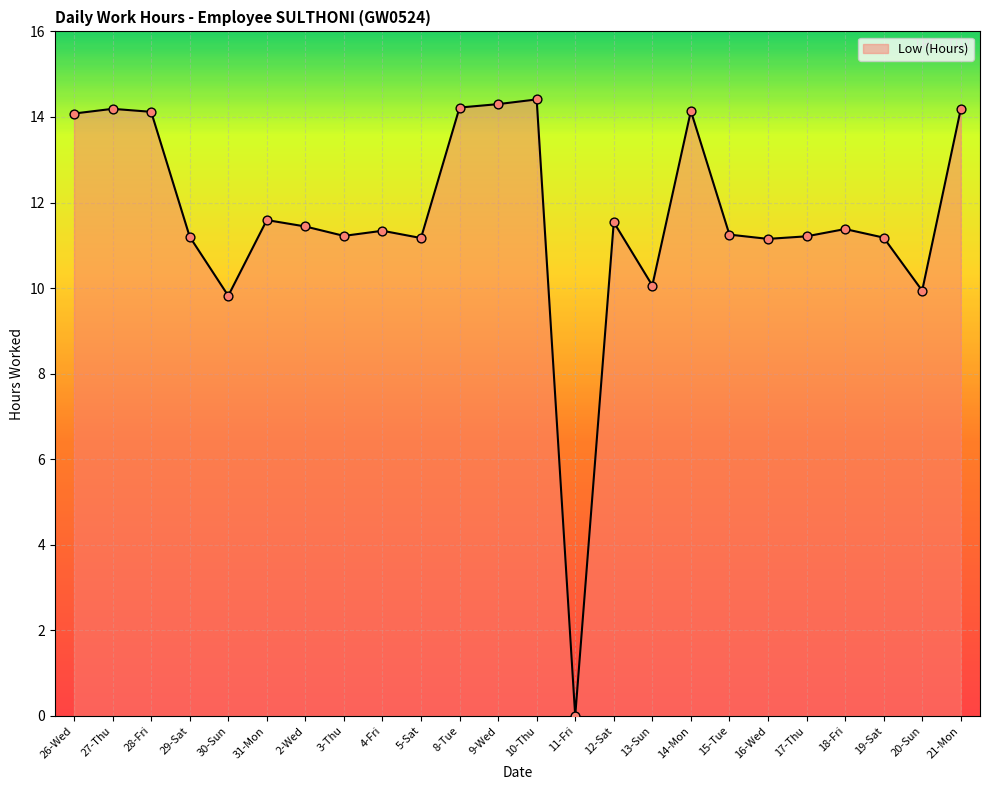

What is the change in value from 26-Wed to 31-Mon?

-2.5